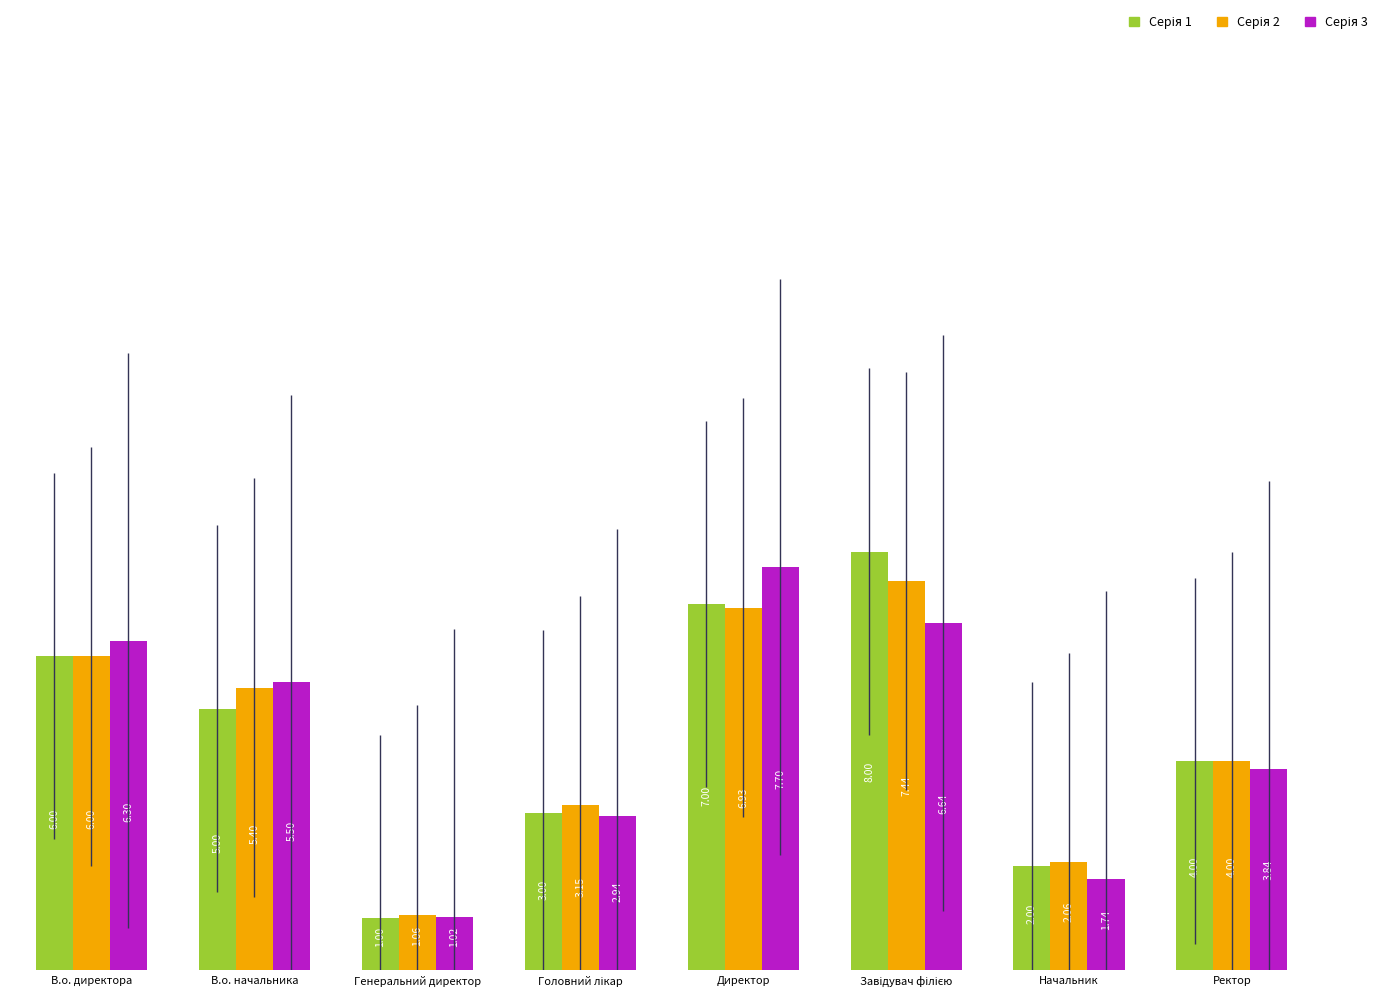

What is the difference between the highest and lowest values at Директор?

0.8